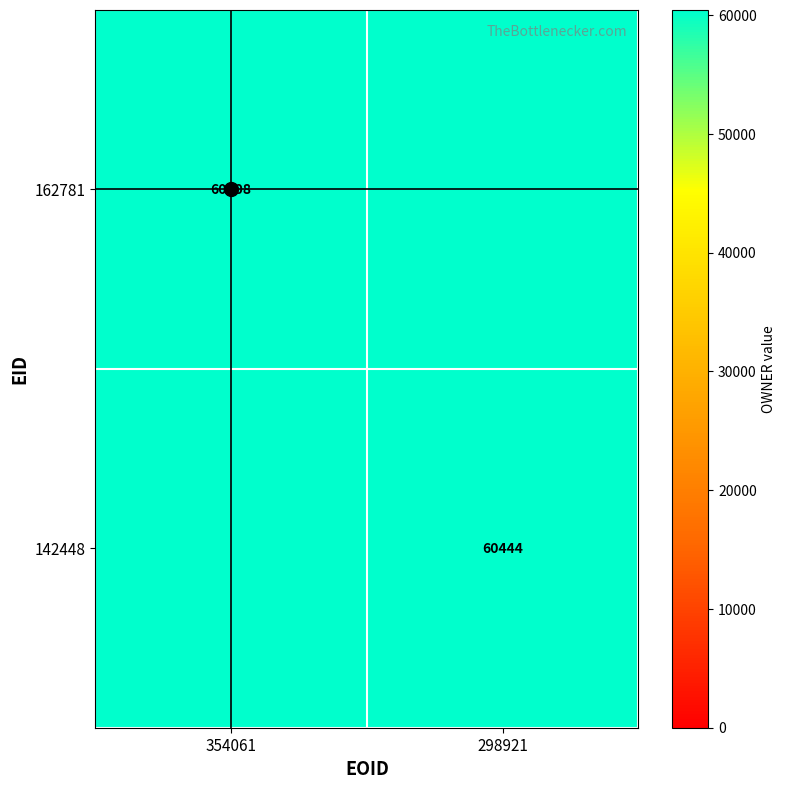

At which category is the sum across all series the highest?

298921